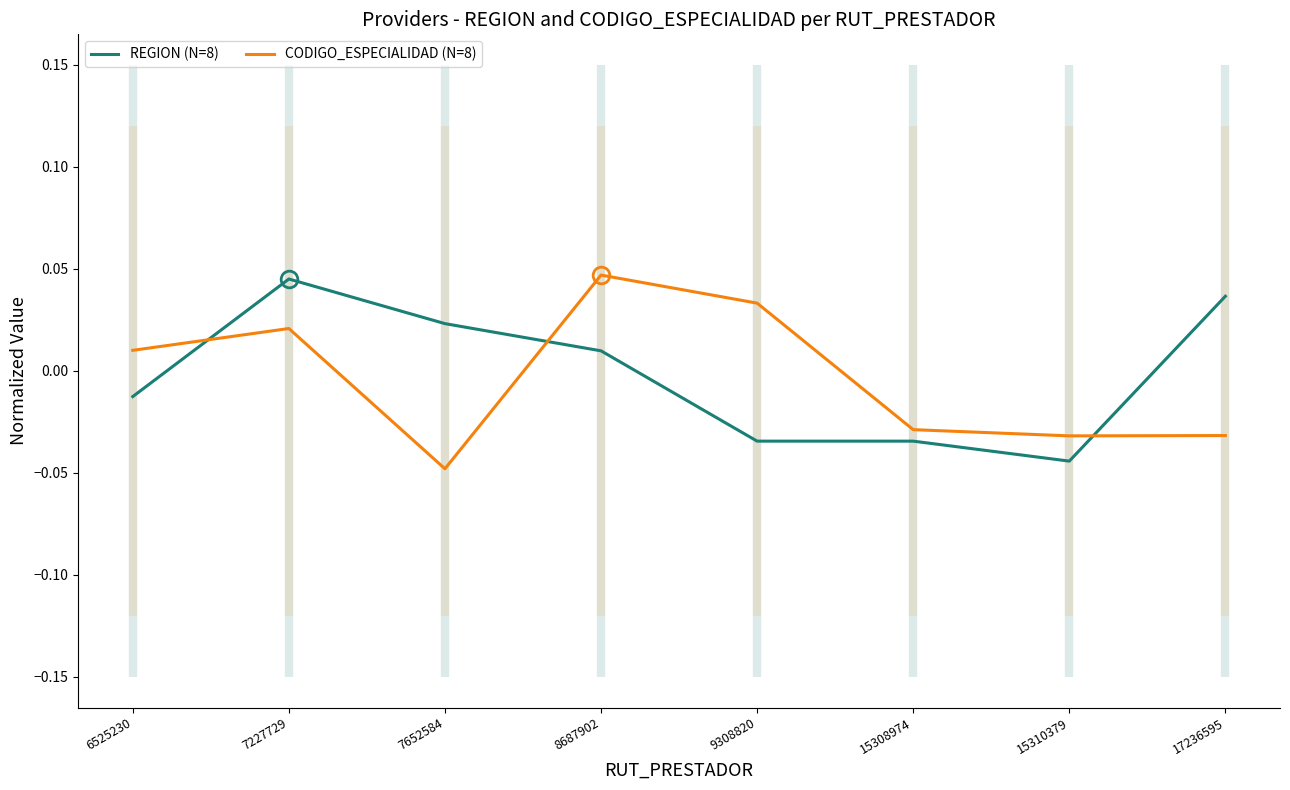

Where do REGION (N=8) and CODIGO_ESPECIALIDAD (N=8) first cross each other?

6525230 and 7227729